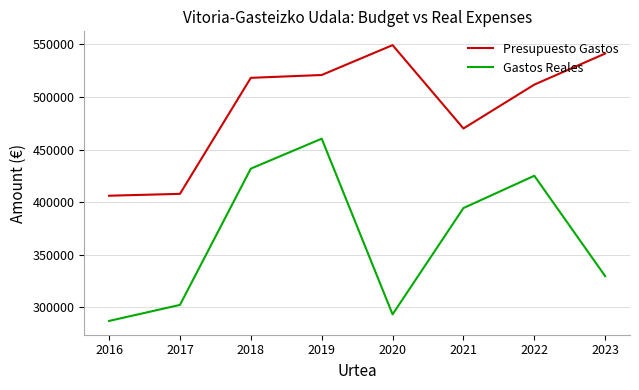

Is the value of Presupuesto Gastos at 2018 greater than the value of Gastos Reales at 2021?

Yes